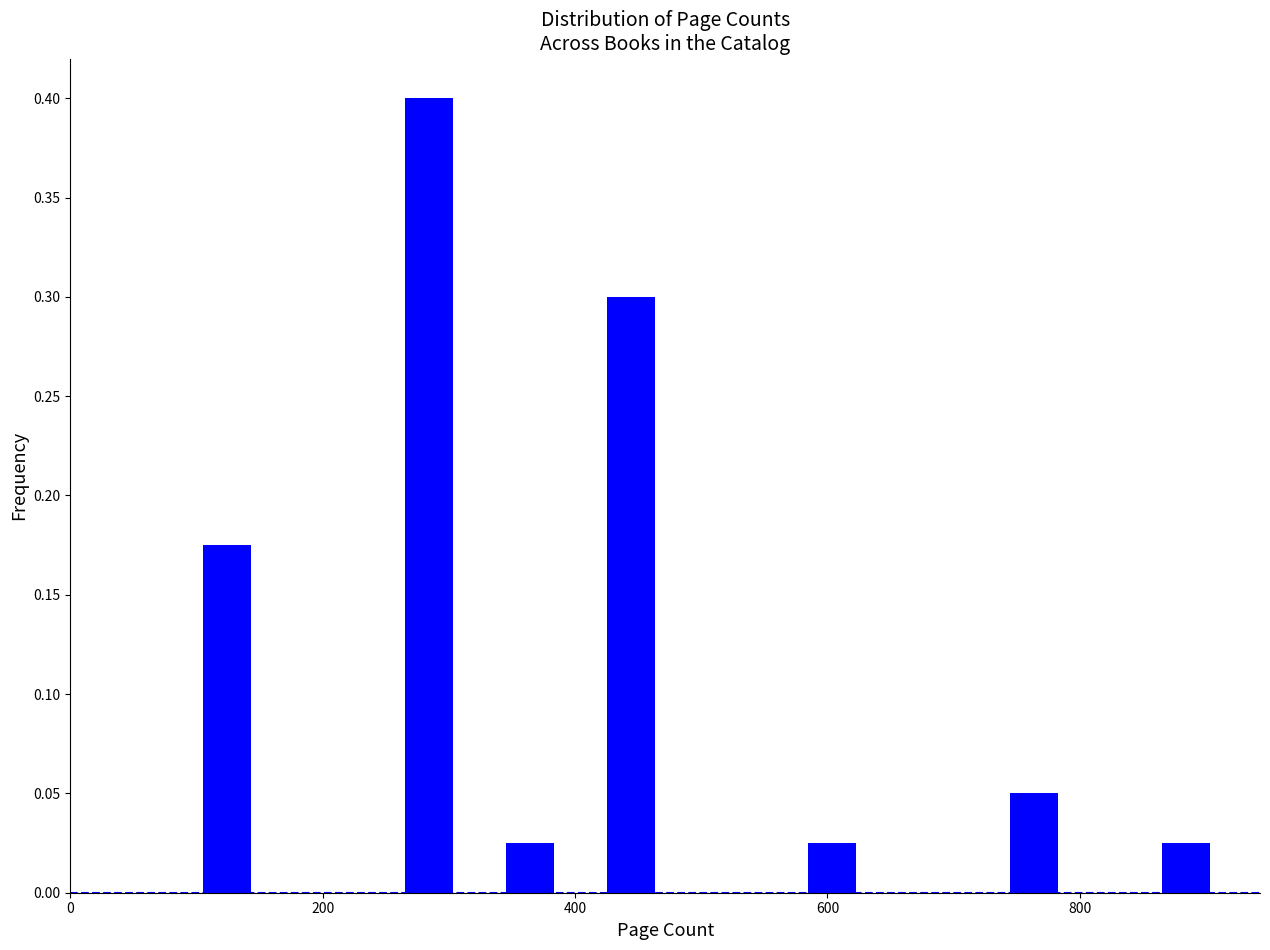

Read against the x-axis, roughly where is the centre of the tallest bar?

280